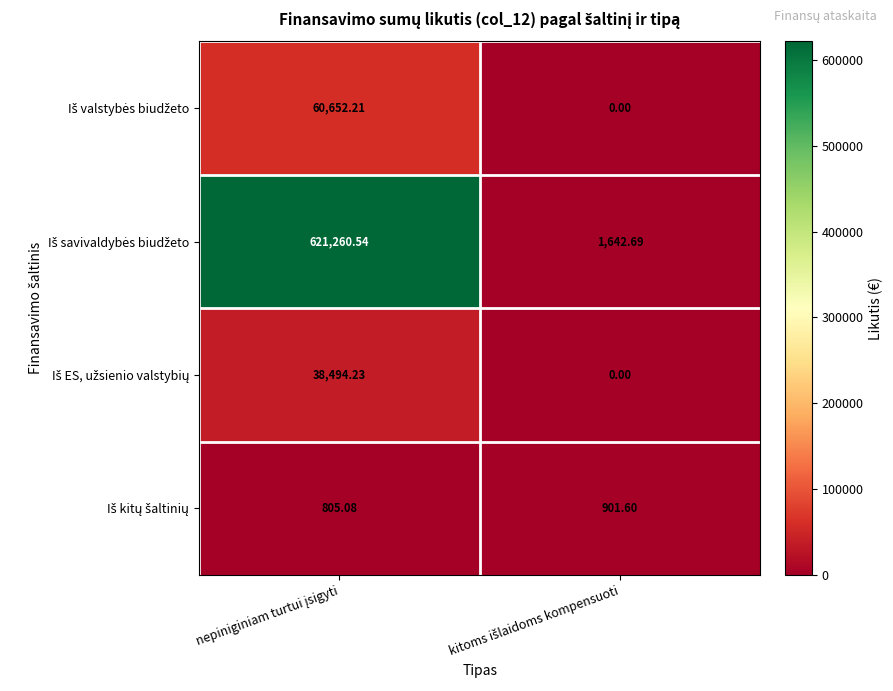

At kitoms išlaidoms kompensuoti, list the series in order from smallest to largest.

Iš valstybės biudžeto, Iš ES, užsienio valstybių, Iš kitų šaltinių, Iš savivaldybės biudžeto